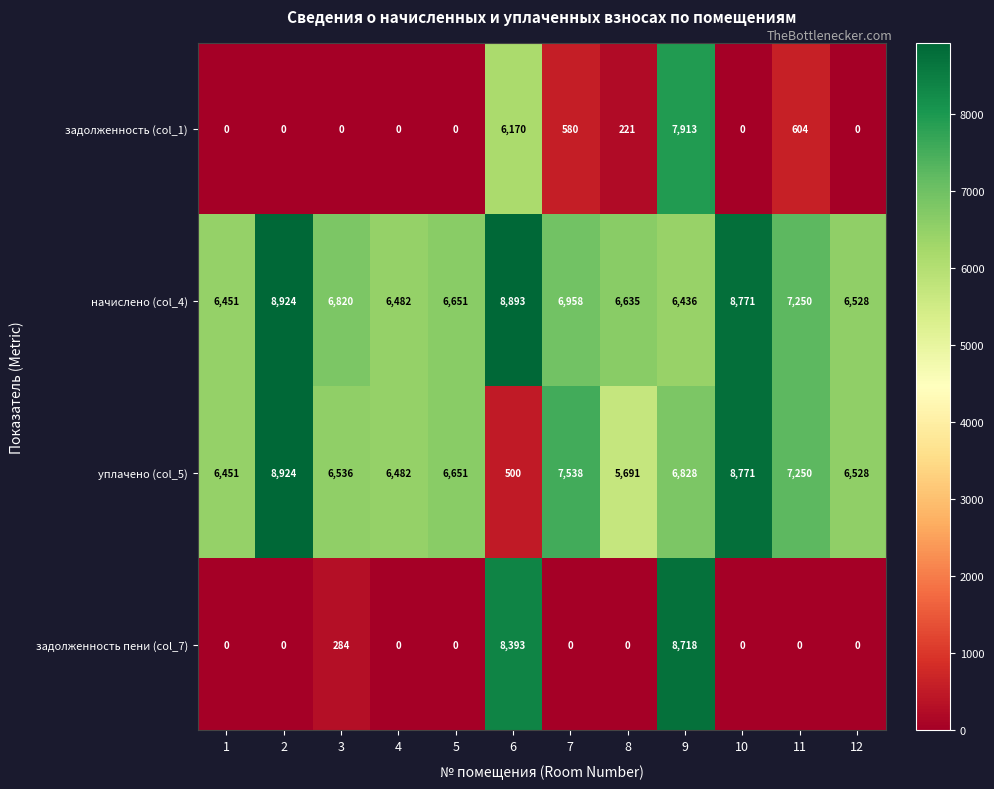

What is the difference between the highest and lowest values at 9?

2282